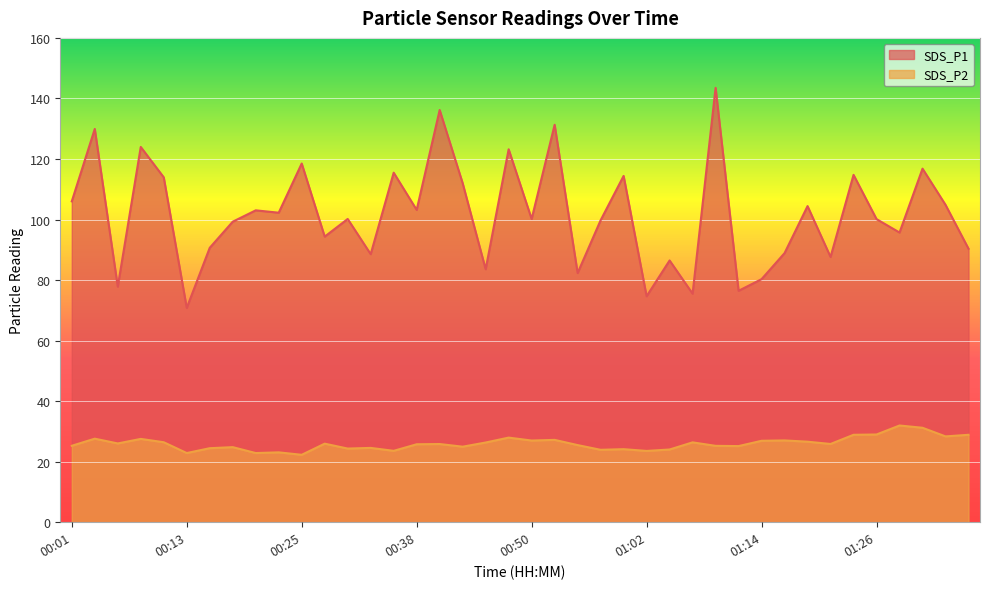

Which category has the highest value across all series?

01:09